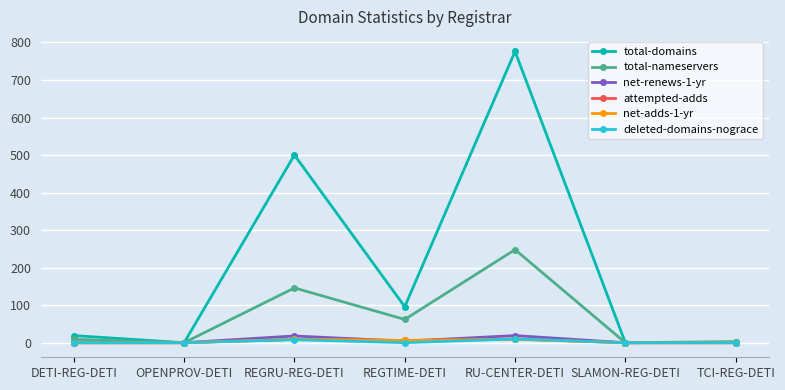

What is the label of the 6th point from the left?

SLAMON-REG-DETI